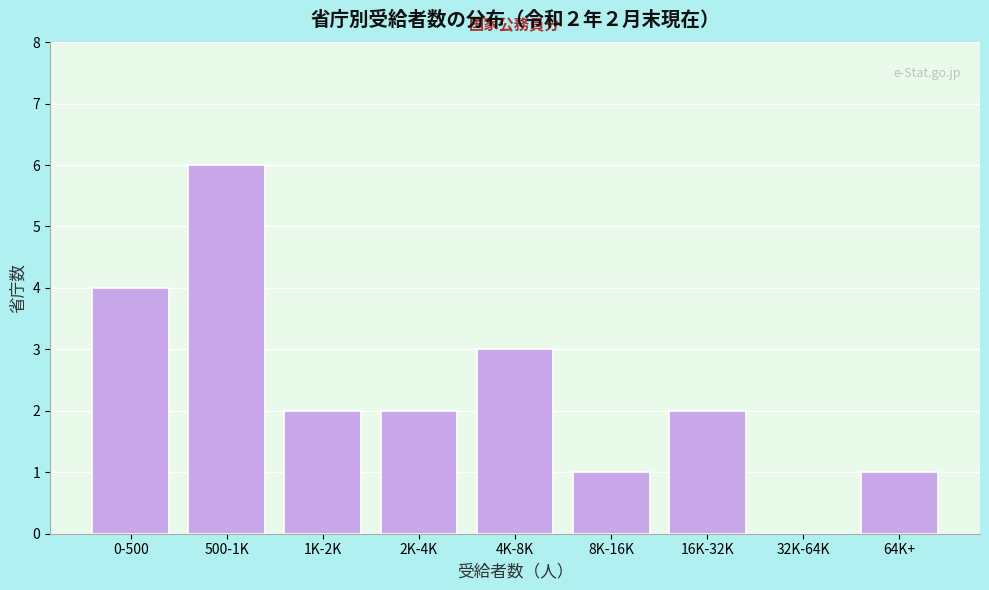

Reading left to right, list all the values displayed in this chart.

0-500=4	500-1K=6	1K-2K=2	2K-4K=2	4K-8K=3	8K-16K=1	16K-32K=2	32K-64K=0	64K+=1